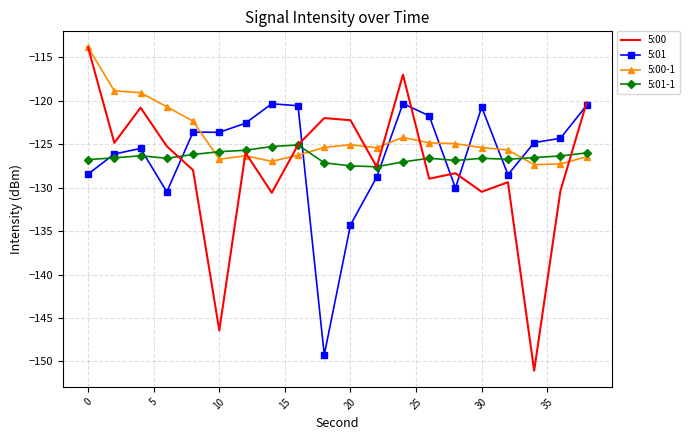

Which series has the largest total across all categories?

5:00-1